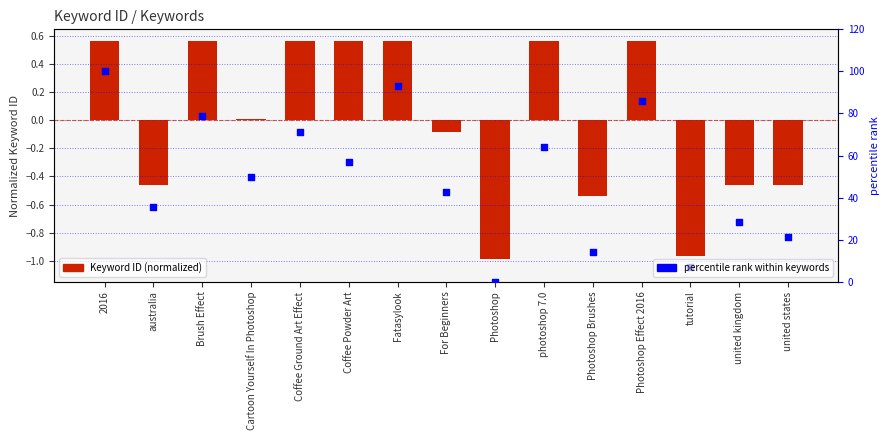

Is the value of percentile rank within keywords at Fatasylook greater than the value of Keyword ID (normalized) at Brush Effect?

Yes